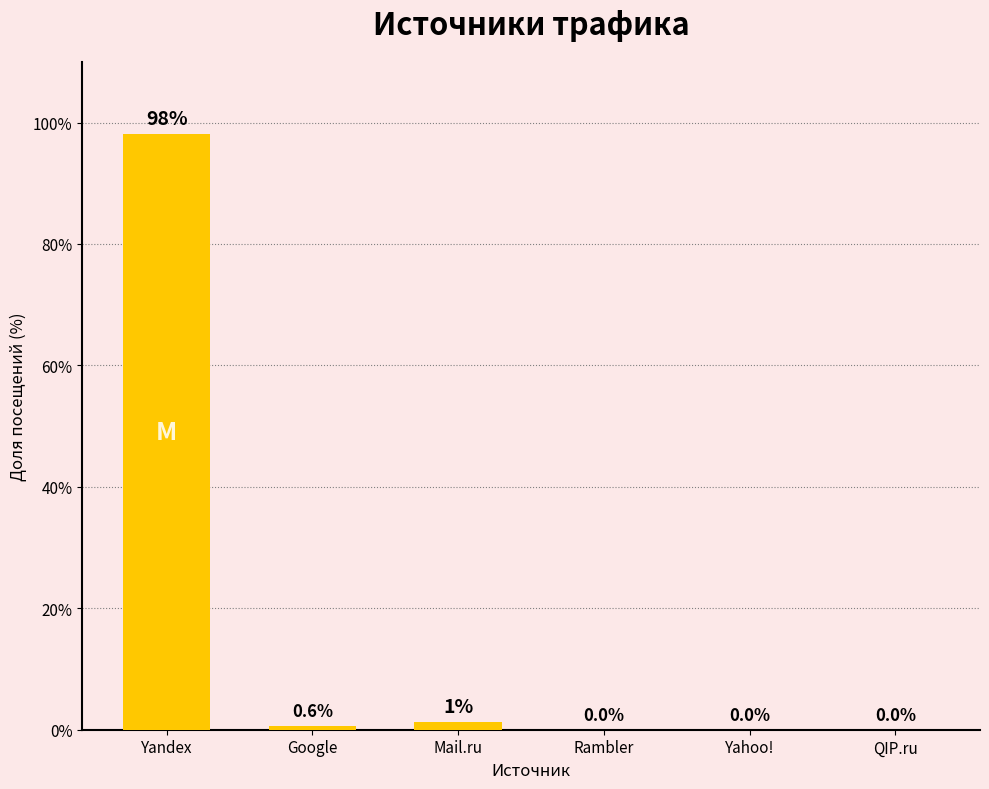

What is the sum of all values?

100.0